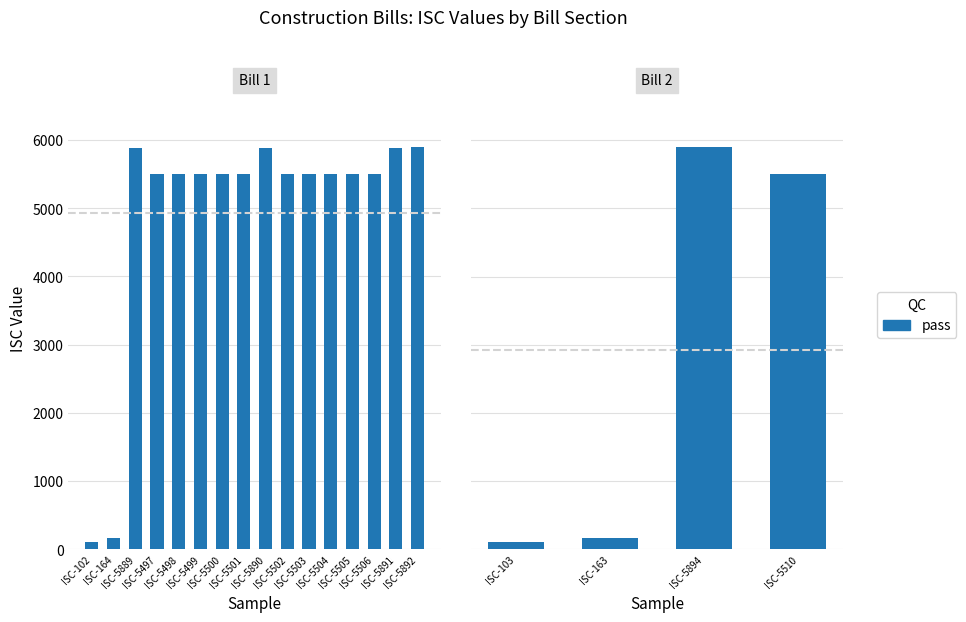

What is the difference between the maximum and minimum values?

5791